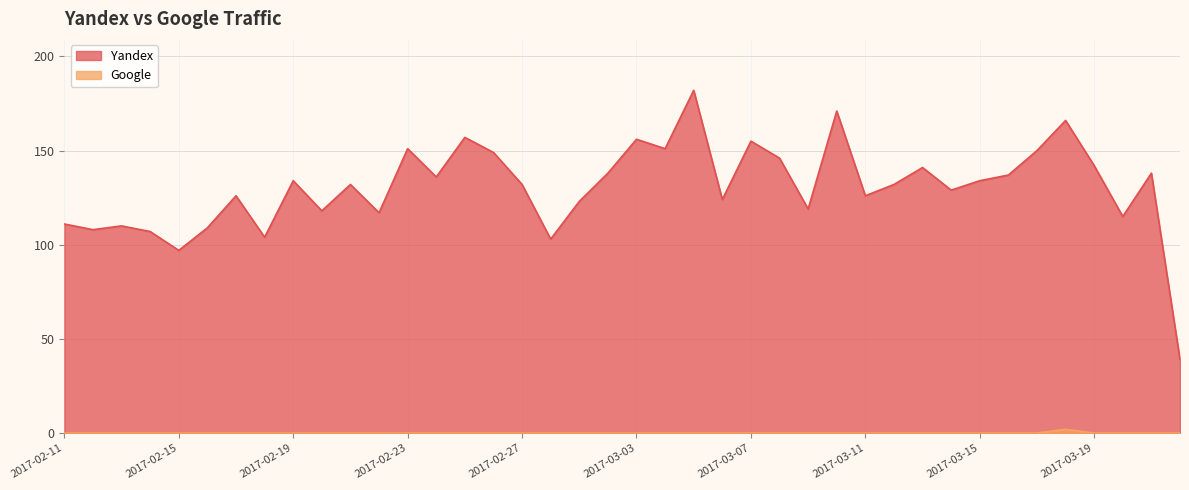

What is the difference between the maximum and minimum values in the Google series?

2